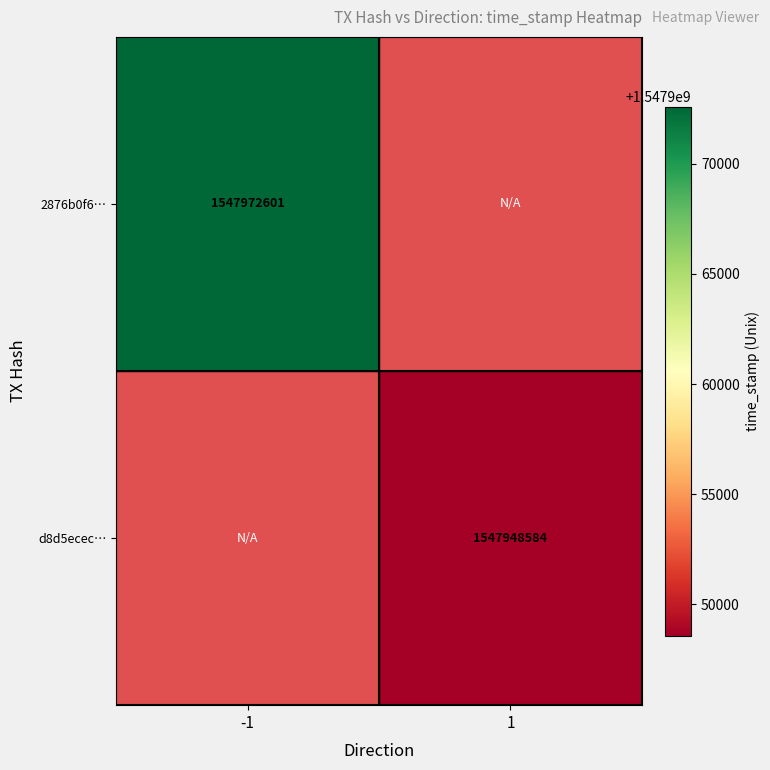

Which has a higher value, 1 or -1?

-1